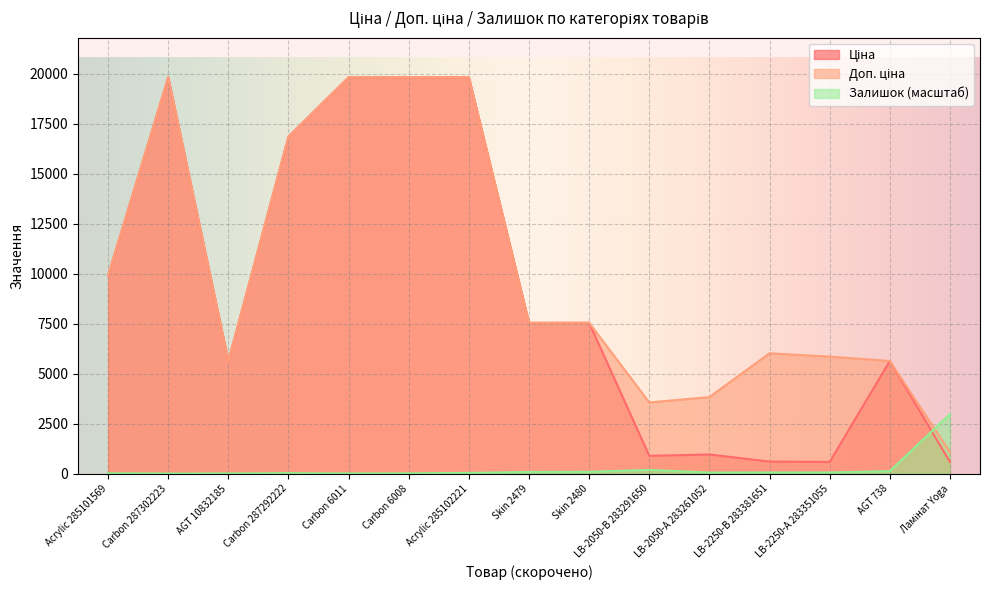

Is the value of Ціна at Acrylic 285101569 greater than the value of Залишок at Carbon 6011?

Yes